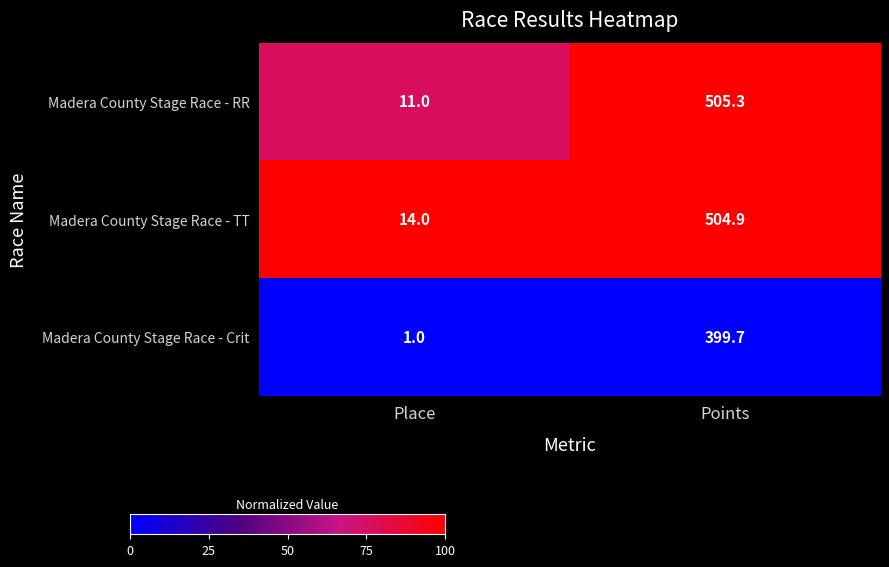

Reading left to right, what are all the values shown in this chart?

Madera County Stage Race - RR: Place=11.0	Points=505.3
Madera County Stage Race - TT: Place=14.0	Points=504.9
Madera County Stage Race - Crit: Place=1.0	Points=399.7